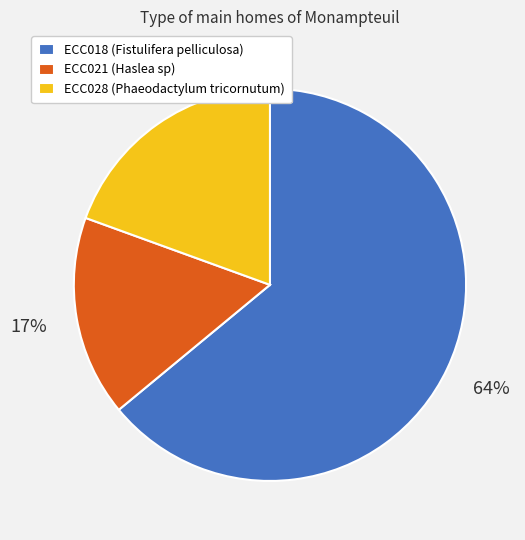

Approximately how many times larger is the value at ECC028 (Phaeodactylum tricornutum) compared to ECC018 (Fistulifera pelliculosa)?

0.3